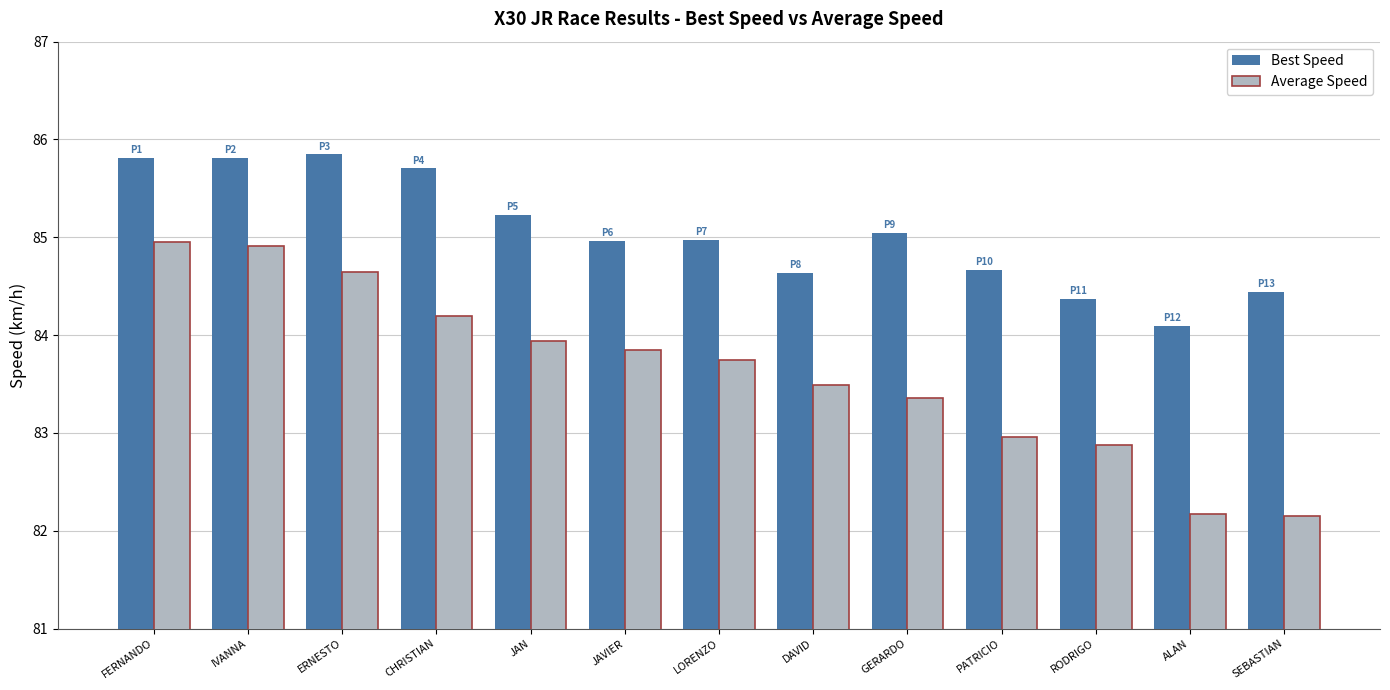

Reading left to right, extract all data points from this chart.

Best Speed: 85.8	85.8	85.8	85.7	85.2	85.0	85.0	84.6	85.0	84.7	84.4	84.1	84.4
Average Speed: 85.0	84.9	84.6	84.2	83.9	83.9	83.7	83.5	83.4	83.0	82.9	82.2	82.2